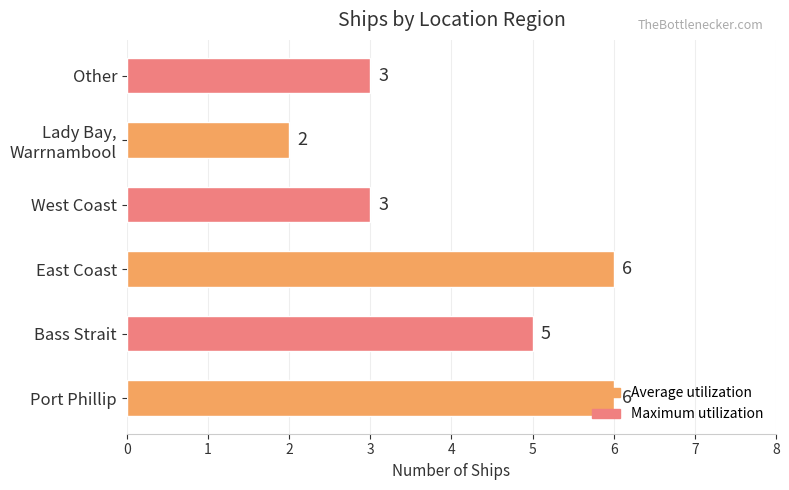

Is it true that the value at Bass Strait is 5?

True